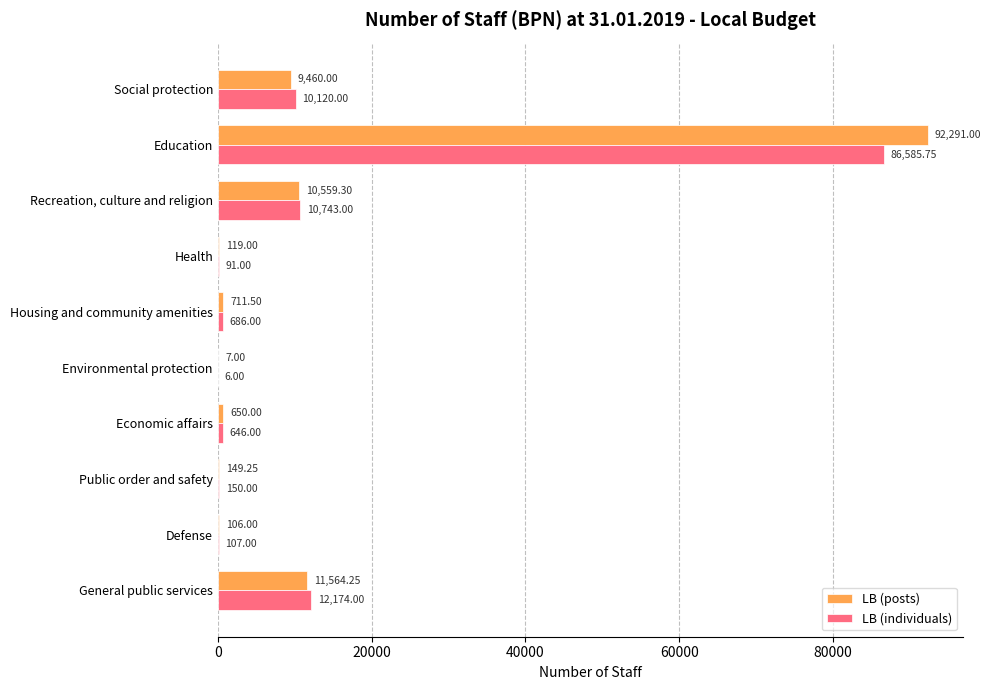

What is the total value across all series at Housing and community amenities?

1397.5